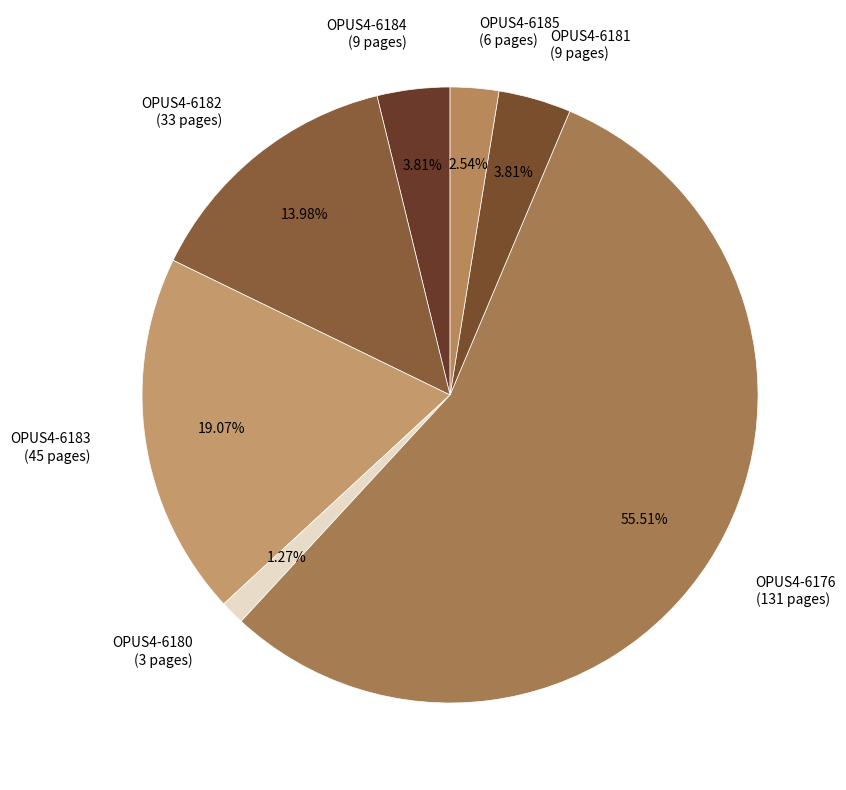

Between OPUS4-6184 (9 pages) and OPUS4-6180 (3 pages), which is larger?

OPUS4-6184 (9 pages)